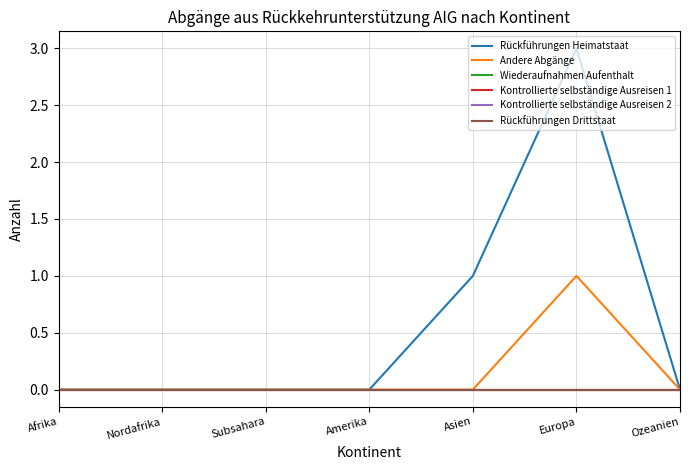

What is the difference between the highest and lowest values at Asien?

1